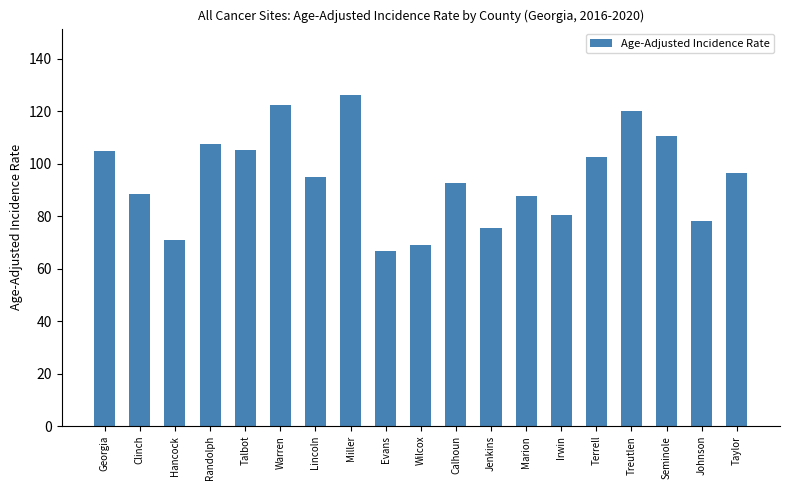

What is the change in value from Jenkins to Johnson?

+2.6